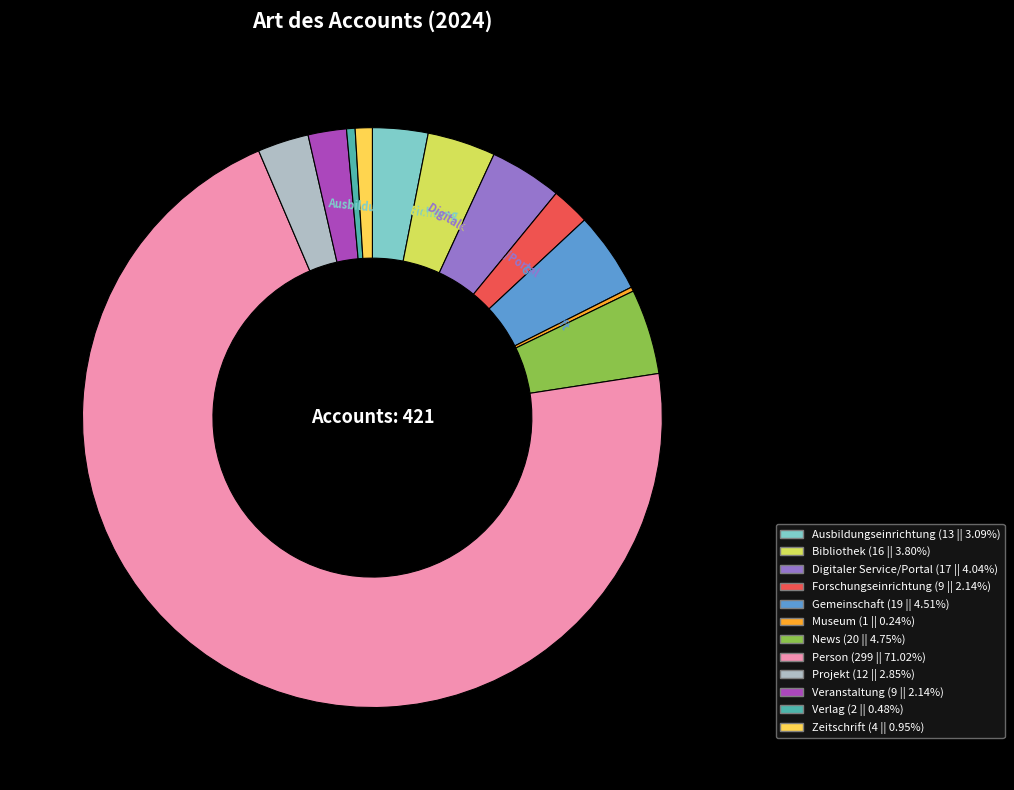

Combined, do Verlag and Ausbildungseinrichtung account for over 50%?

No